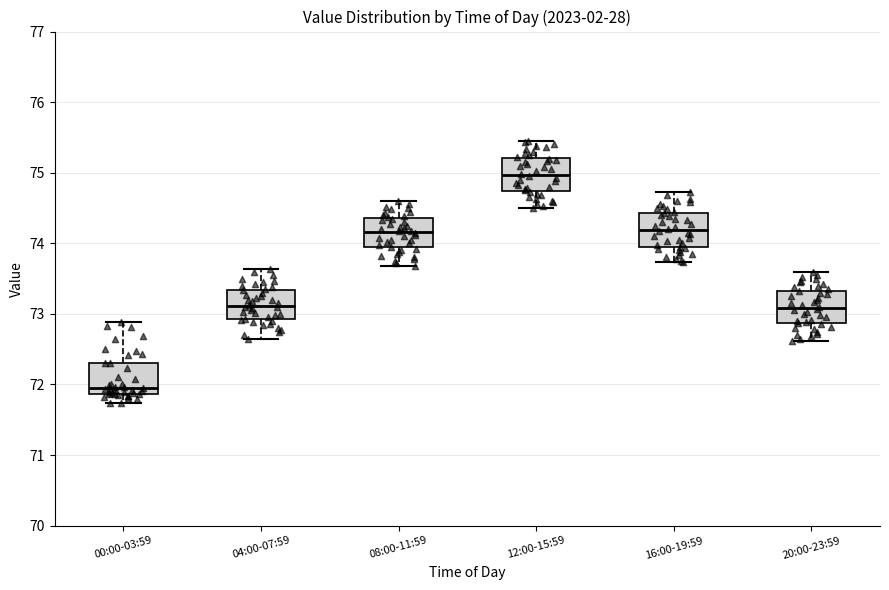

Reading left to right, transcribe this box plot: for each box, give where its median line is, the range the box spans, and where its two whiskers end, as read against the y-axis. The values are not printed on the chart, so give them approximately, as read against the axis.

00:00-03:59: median 71.9 (just above the box's lower edge), box 71.9 to 72.3, whiskers 71.7 to 72.9
04:00-07:59: median 73.1, box 72.9 to 73.3, whiskers 72.7 to 73.6
08:00-11:59: median 74.2, box 73.9 to 74.4, whiskers 73.7 to 74.6
12:00-15:59: median 75.0, box 74.7 to 75.2, whiskers 74.5 to 75.5
16:00-19:59: median 74.2, box 73.9 to 74.4, whiskers 73.7 to 74.7
20:00-23:59: median 73.1, box 72.9 to 73.3, whiskers 72.6 to 73.6